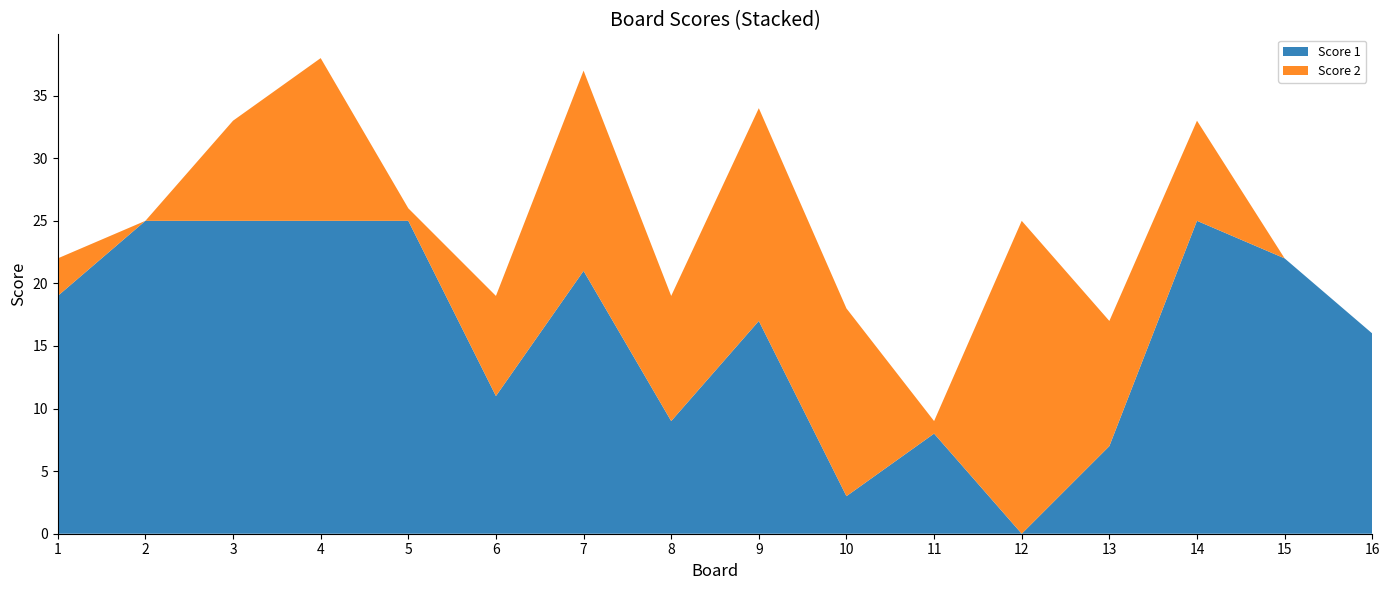

Reading left to right, what are all the values shown in this chart?

Score 1: 19	25	25	25	25	11	21	9	17	3	8	0	7	25	22	16
Score 2: 3	0	8	13	1	8	16	10	17	15	1	25	10	8	0	0